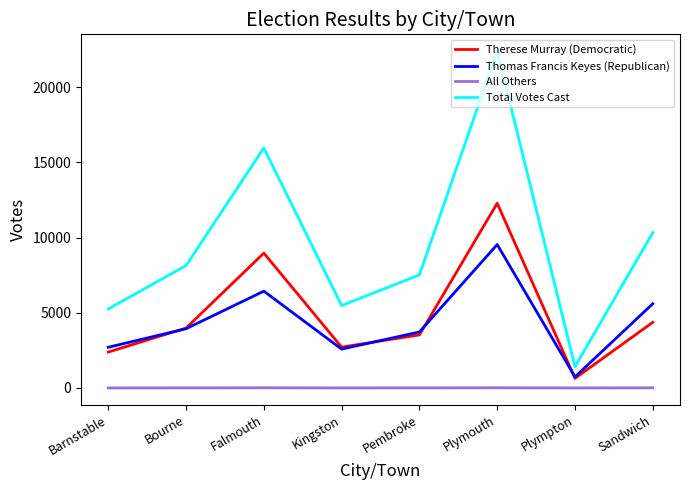

At Plymouth, list the series in order from smallest to largest.

All Others, Thomas Francis Keyes (Republican), Therese Murray (Democratic), Total Votes Cast